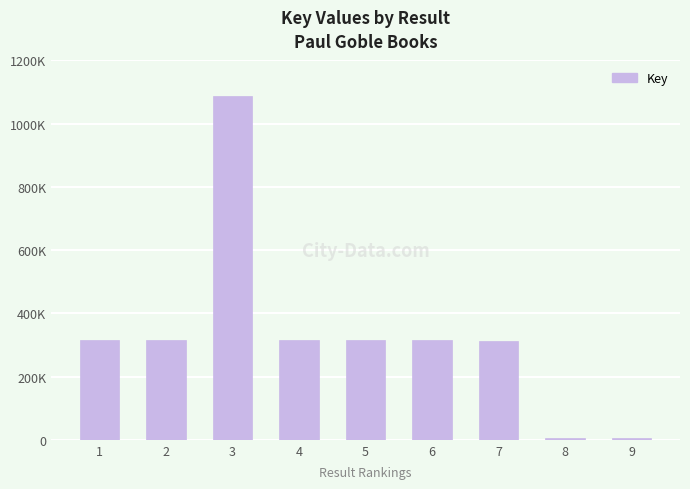

What is the value of the 7th bar from the left?

313418